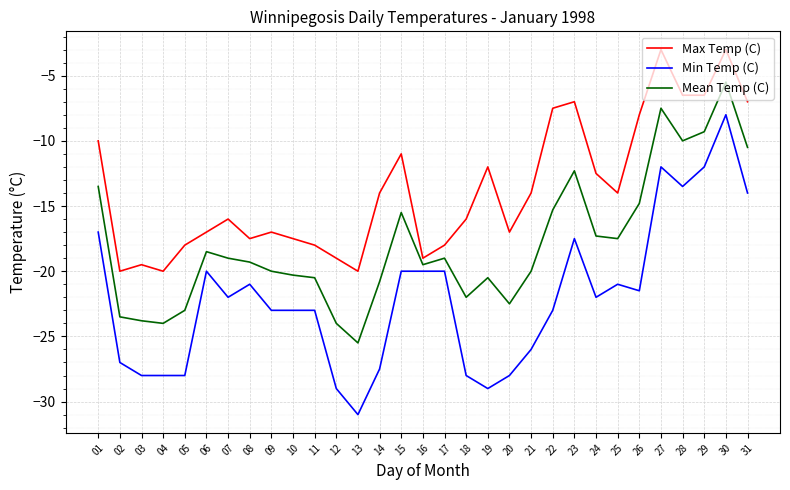

Which series changed the most between 08 and 18?

Min Temp (C)